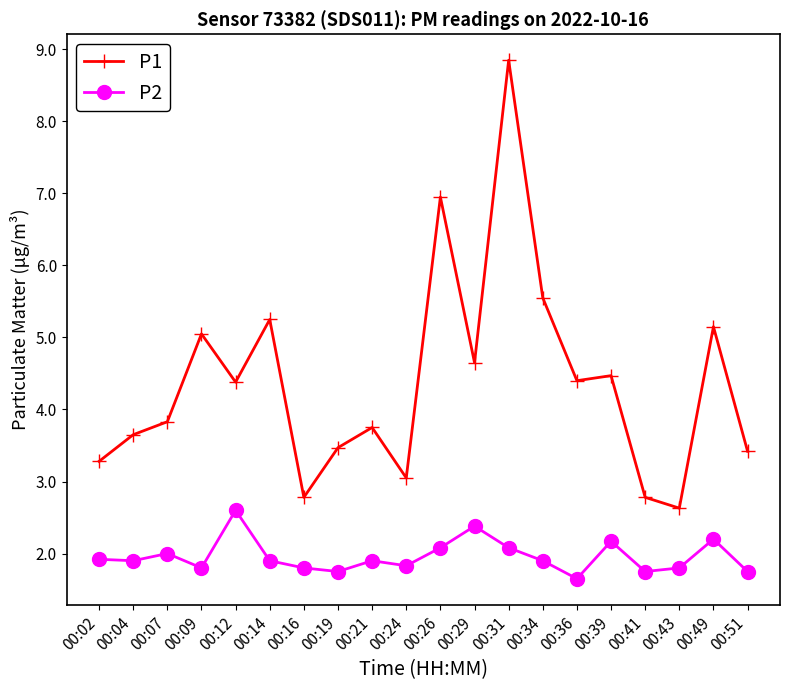

What is the spread (max minus min) of values at 00:29?

2.3